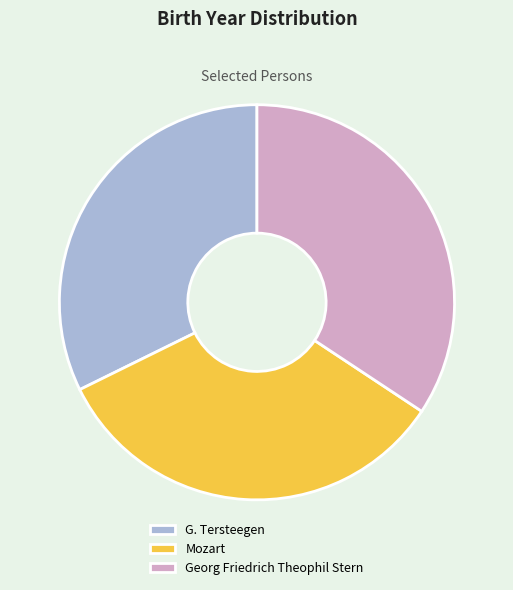

Which category has the smallest portion of the pie?

G. Tersteegen